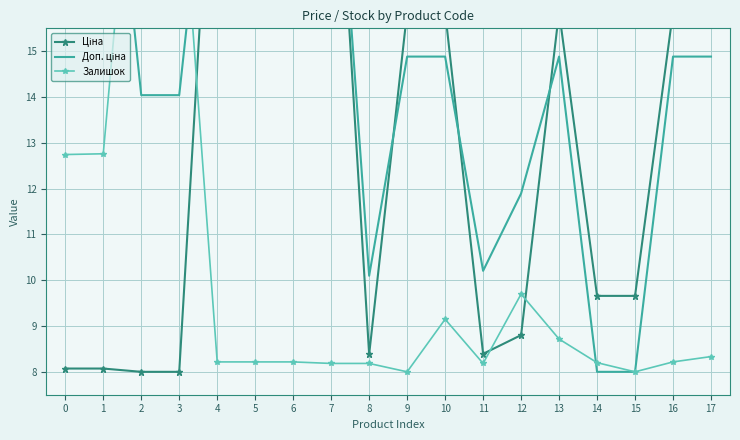

True or false: Доп. ціна has a value of 14.9 at 17.

True